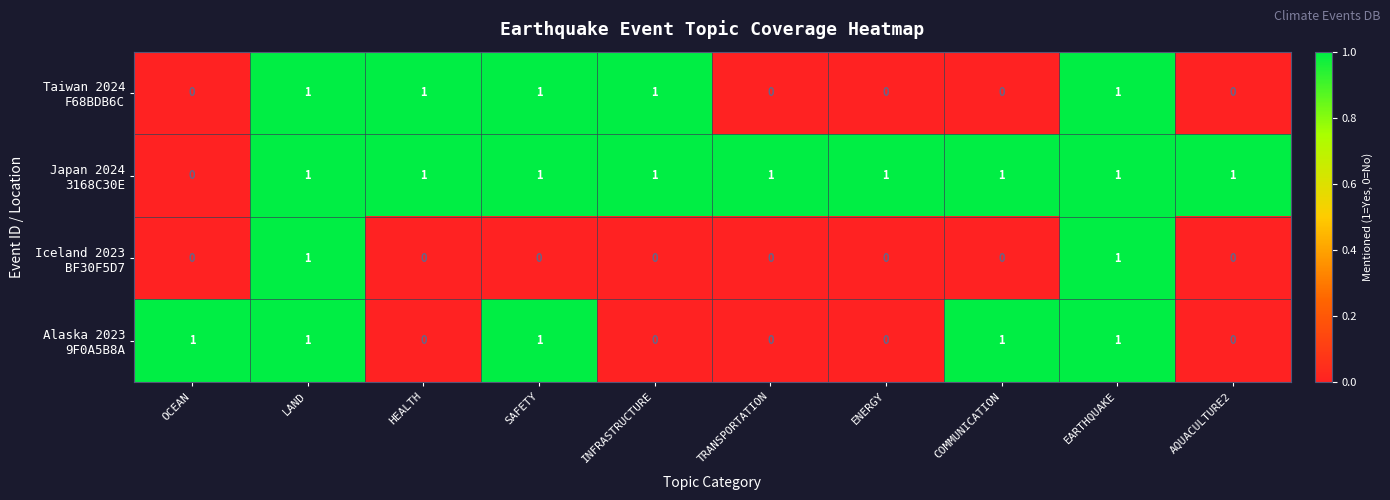

At how many categories does at least one series exceed 0?

10